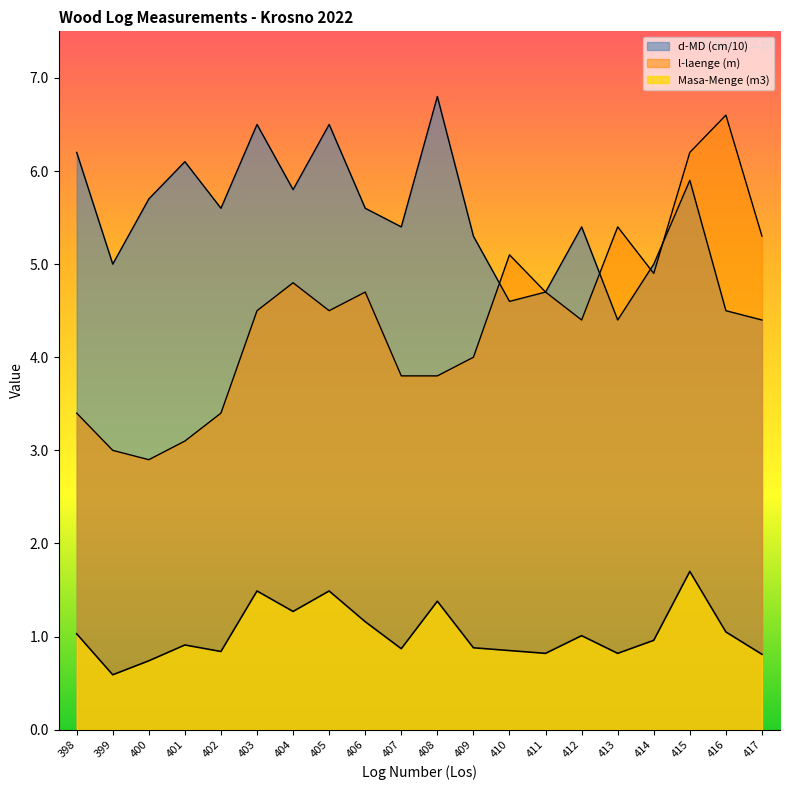

True or false: d-MD (cm) has more than 0 interior local peaks.

True